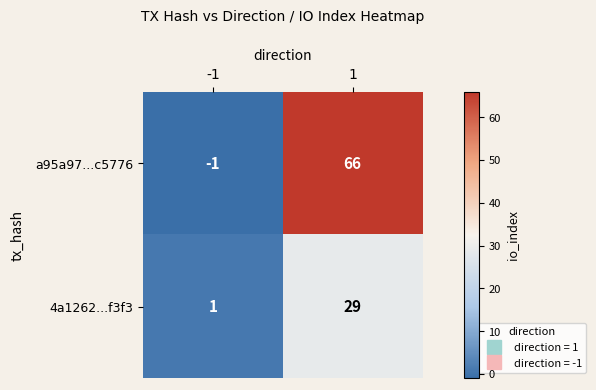

What is the greatest value displayed?

66